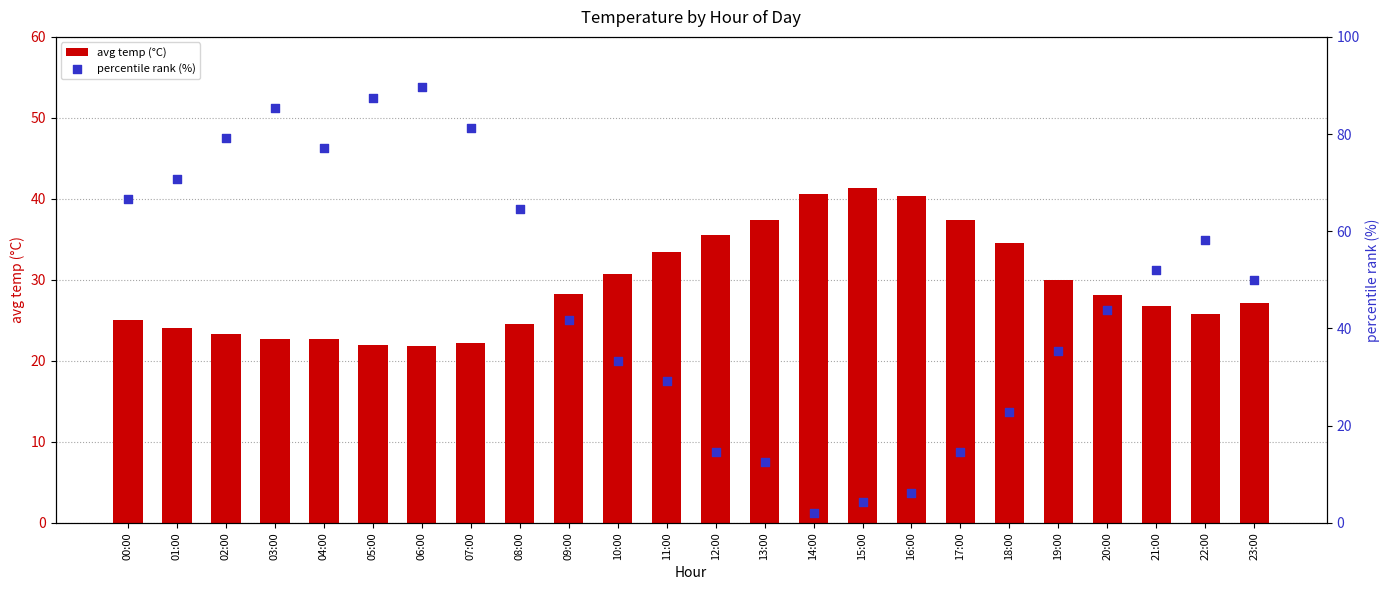

Which series contains the lowest Y value?

percentile rank (%)